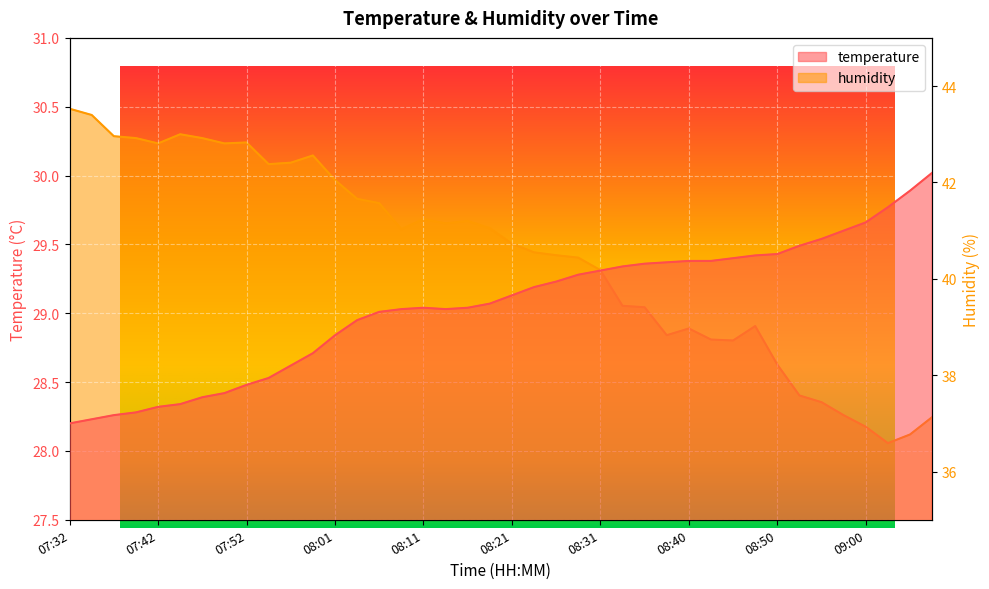

Which series has the widest spread of values?

humidity